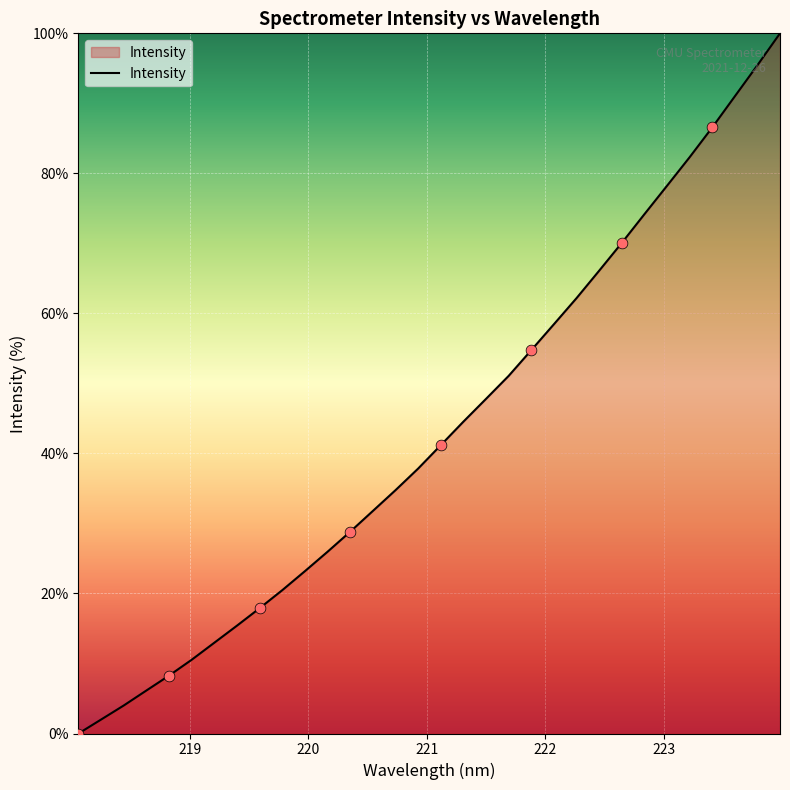

What is the maximum value shown in the chart?

100.0